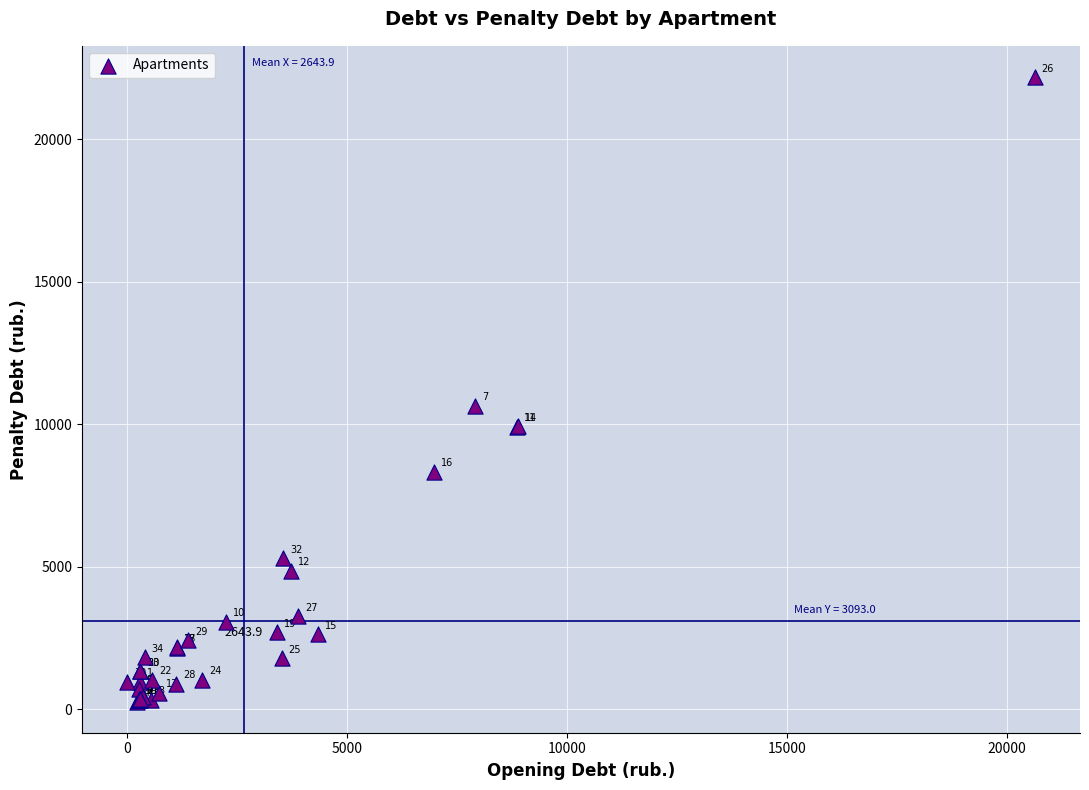

What Y value in the scatter plot is closest to 11224?

10636.2